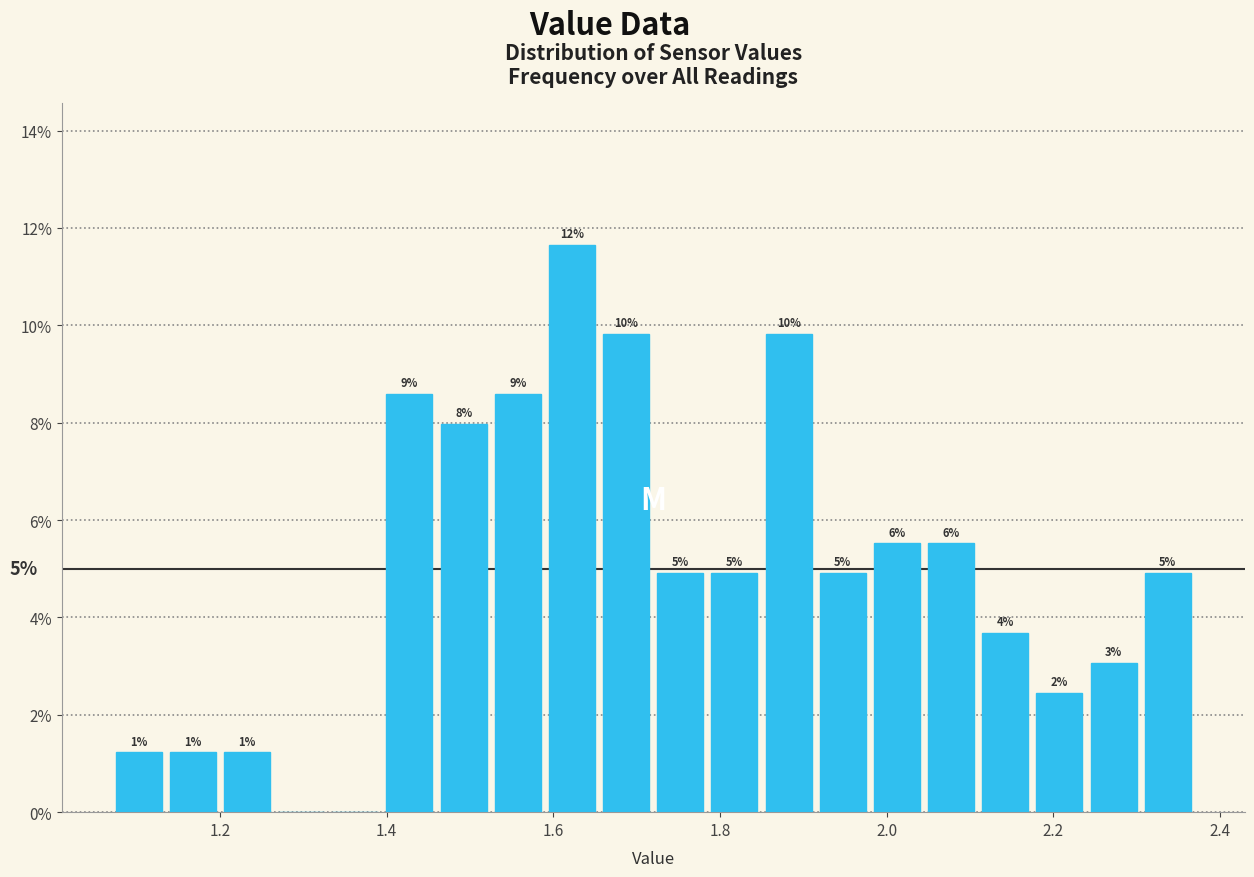

Read against the x-axis, roughly where is the centre of the tallest bar?

1.62